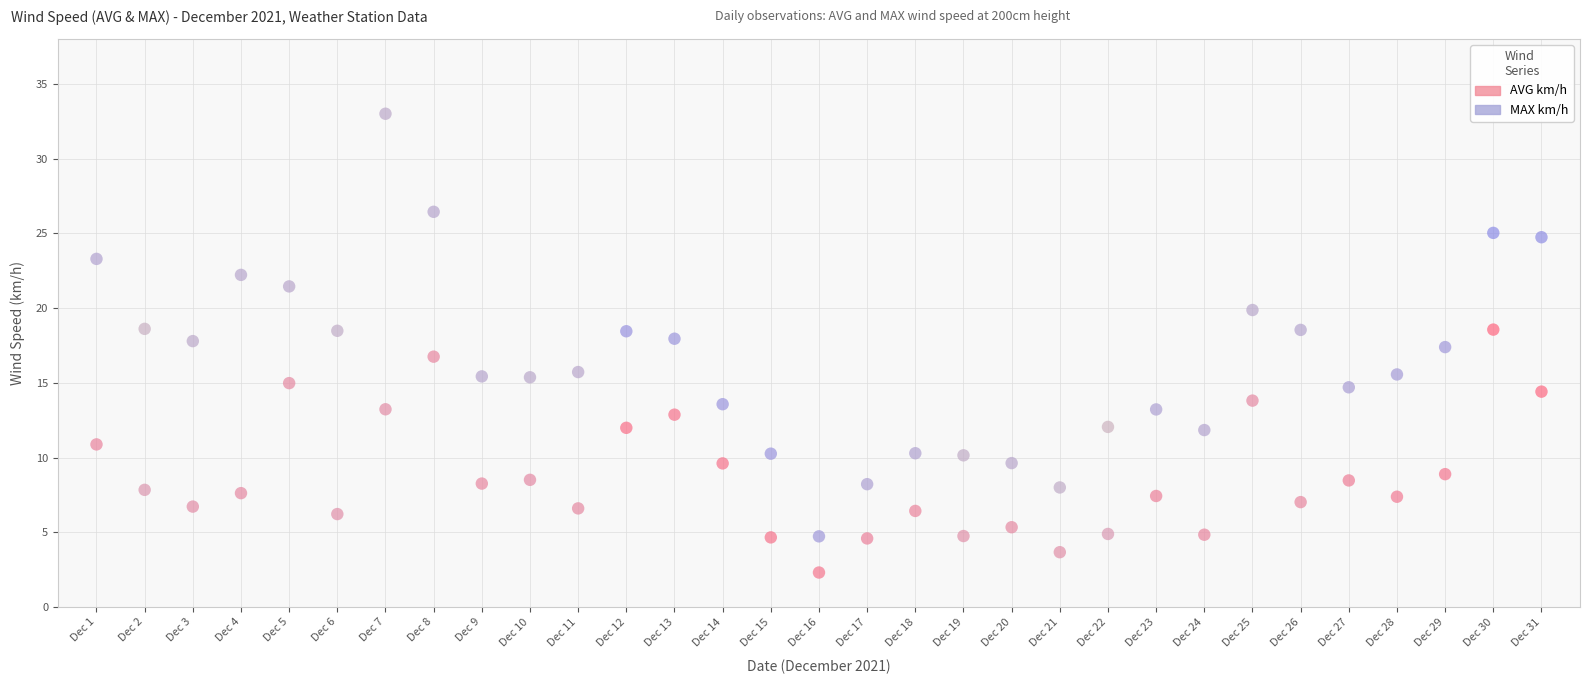

Across all data points, what is the range of Y values (max minus min)?

30.7